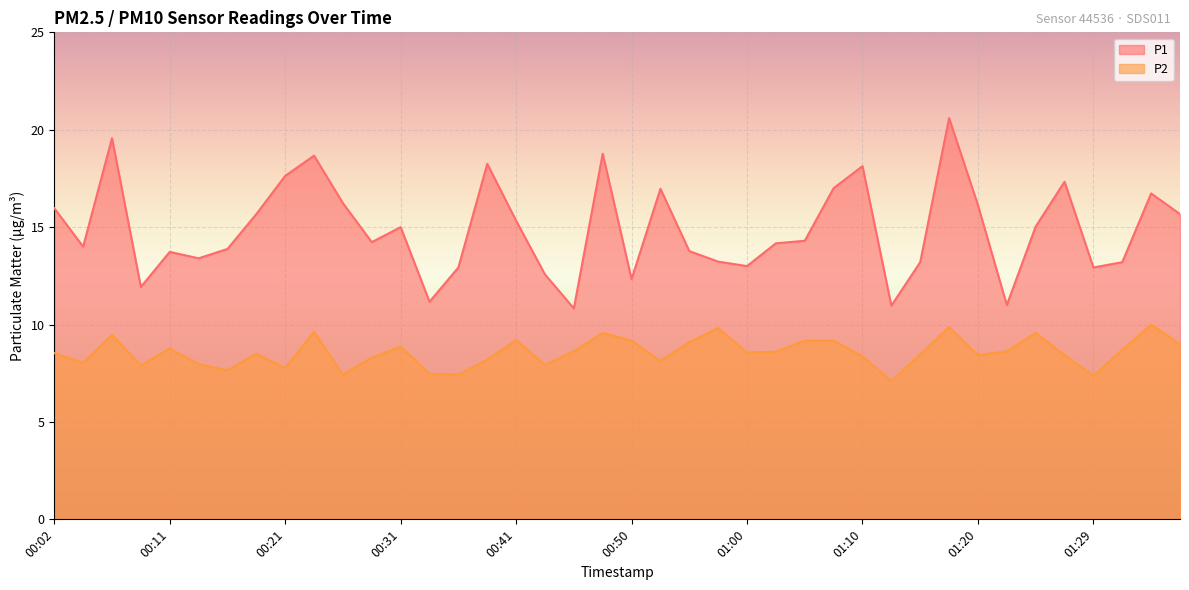

The P1 series shows 15.7 at 00:19. True or false?

True